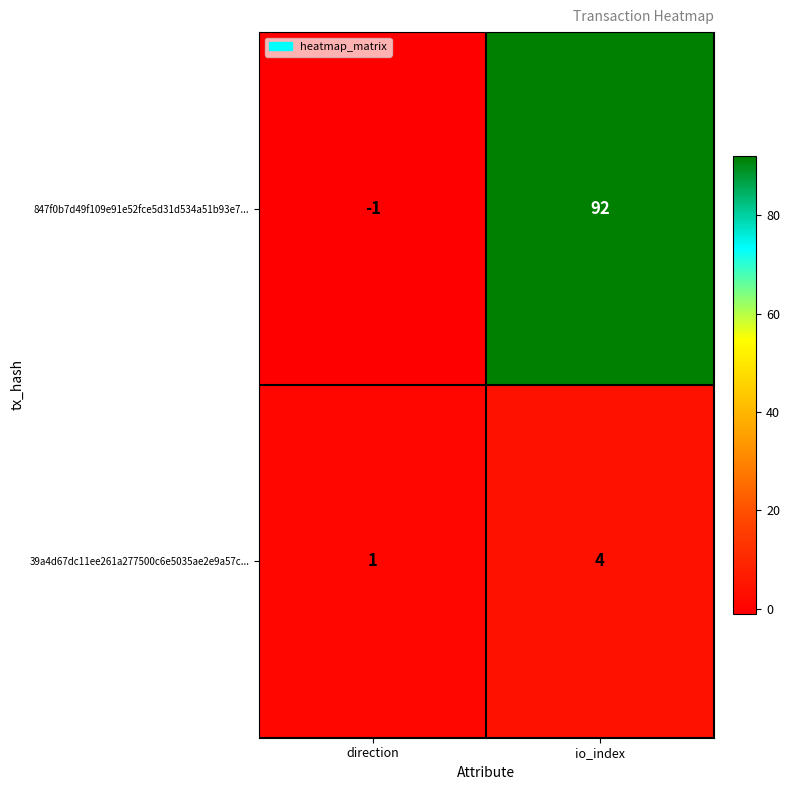

True or false: 39a4d67dc11ee261a277500c6e5035ae2e9a57c... has a value of 1 at direction.

True